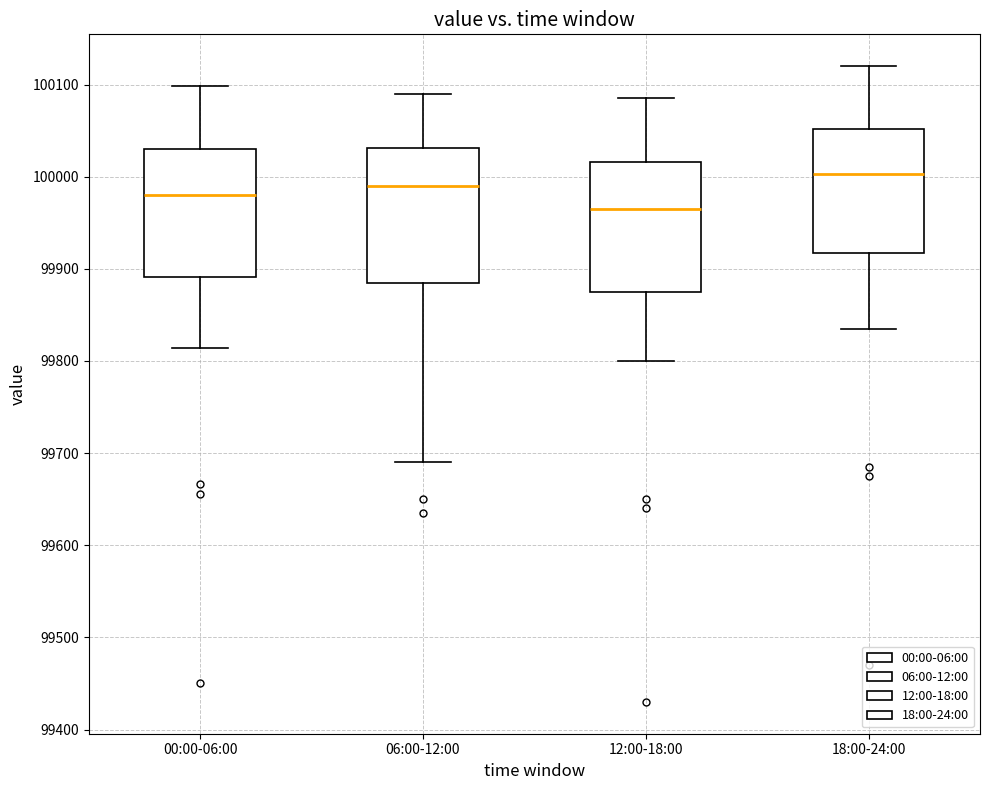

Reading left to right, read every box against the y-axis: the position of its median line, the range the box covers, and the ends of its whiskers. The values are not printed on the chart, so give them approximately, as read against the axis.

00:00-06:00: median 99980, box 99890 to 100030, whiskers 99810 to 100100
06:00-12:00: median 99990, box 99890 to 100030, whiskers 99690 to 100090
12:00-18:00: median 99970, box 99880 to 100020, whiskers 99800 to 100090
18:00-24:00: median 100000, box 99920 to 100050, whiskers 99840 to 100120